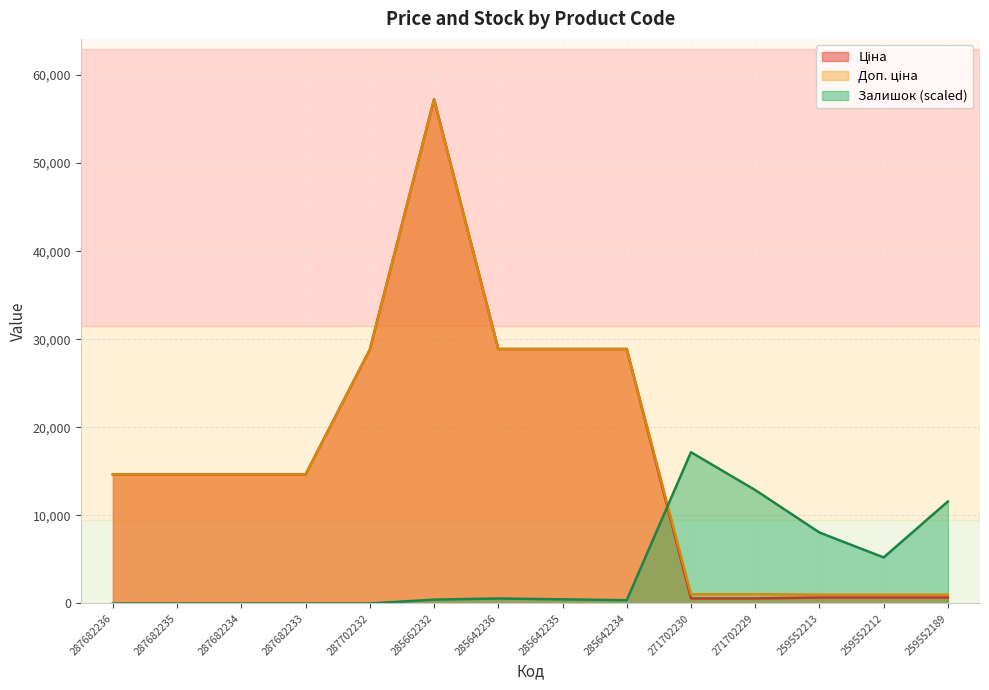

Does the chart display data point markers on the line(s)?

No